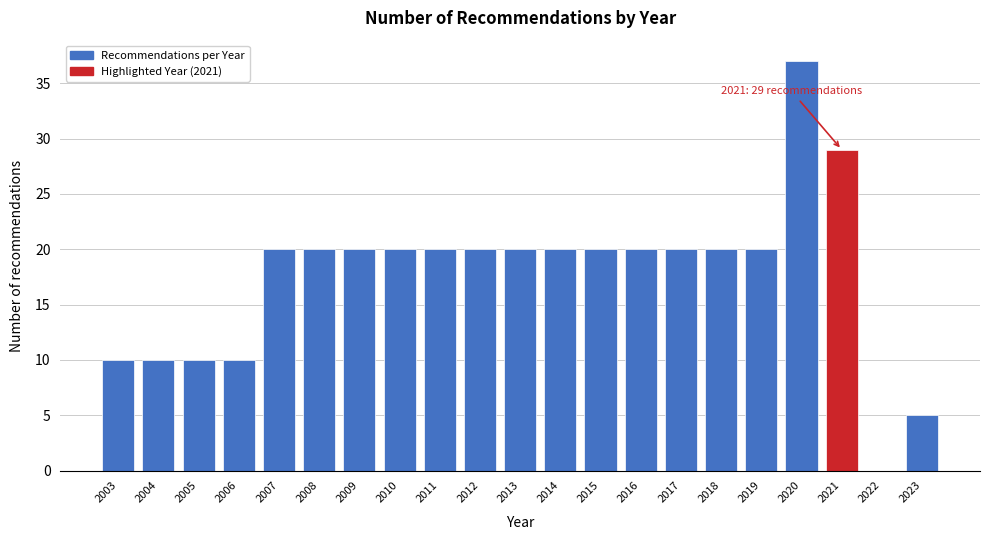

Reading left to right, list all the values displayed in this chart.

2003=10	2004=10	2005=10	2006=10	2007=20	2008=20	2009=20	2010=20	2011=20	2012=20	2013=20	2014=20	2015=20	2016=20	2017=20	2018=20	2019=20	2020=37	2021=29	2022=0	2023=5